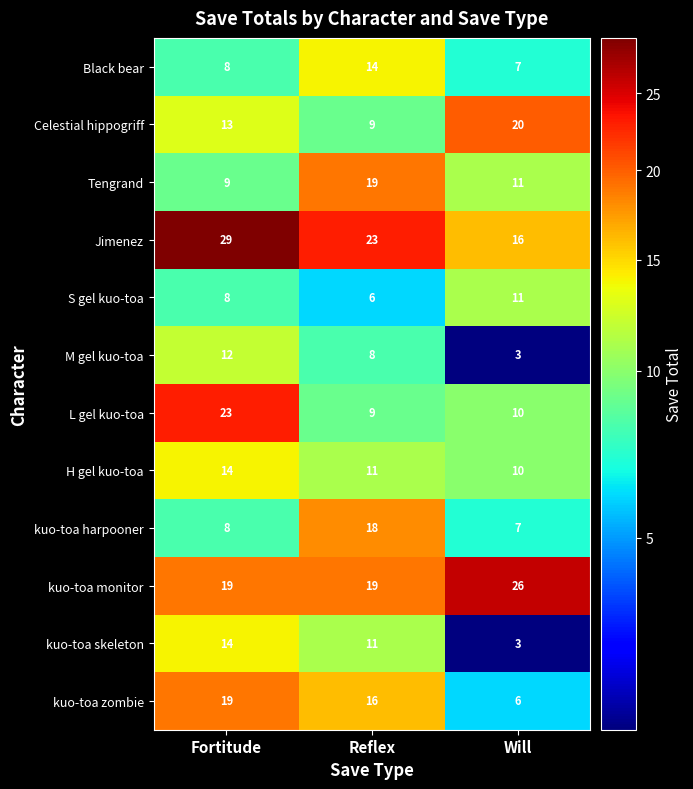

What is the minimum value for L gel kuo-toa?

9